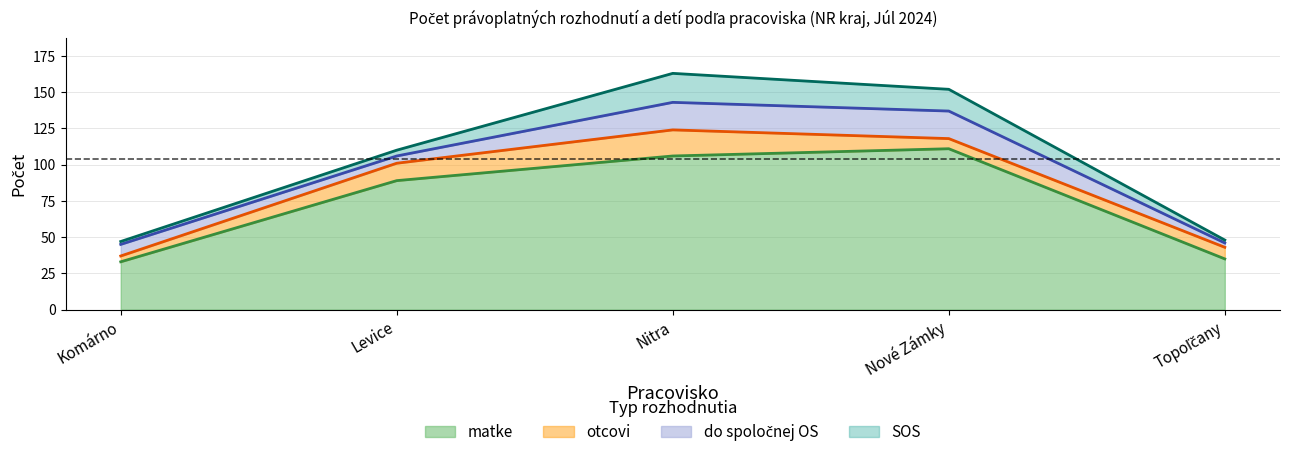

List the labels in order of SOS value, largest first.

Nitra, Nové Zámky, Levice, Komárno, Topoľčany